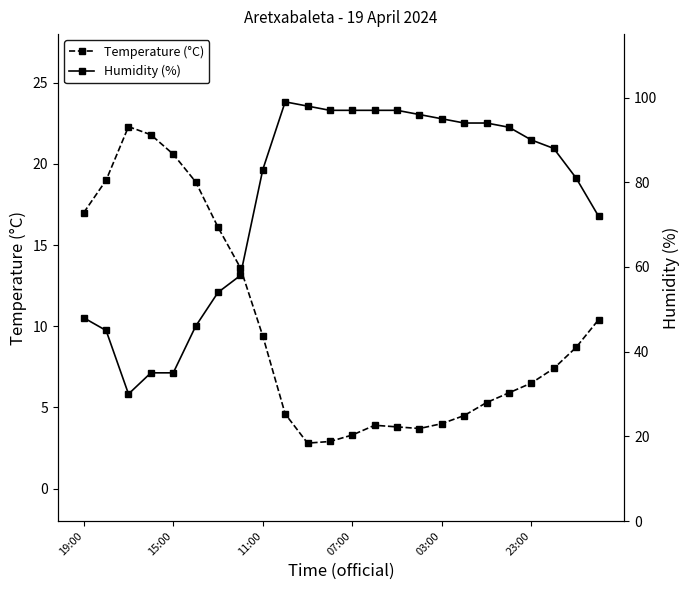

True or false: Temperature (°C) has a value of 3.3 at 07:00.

True